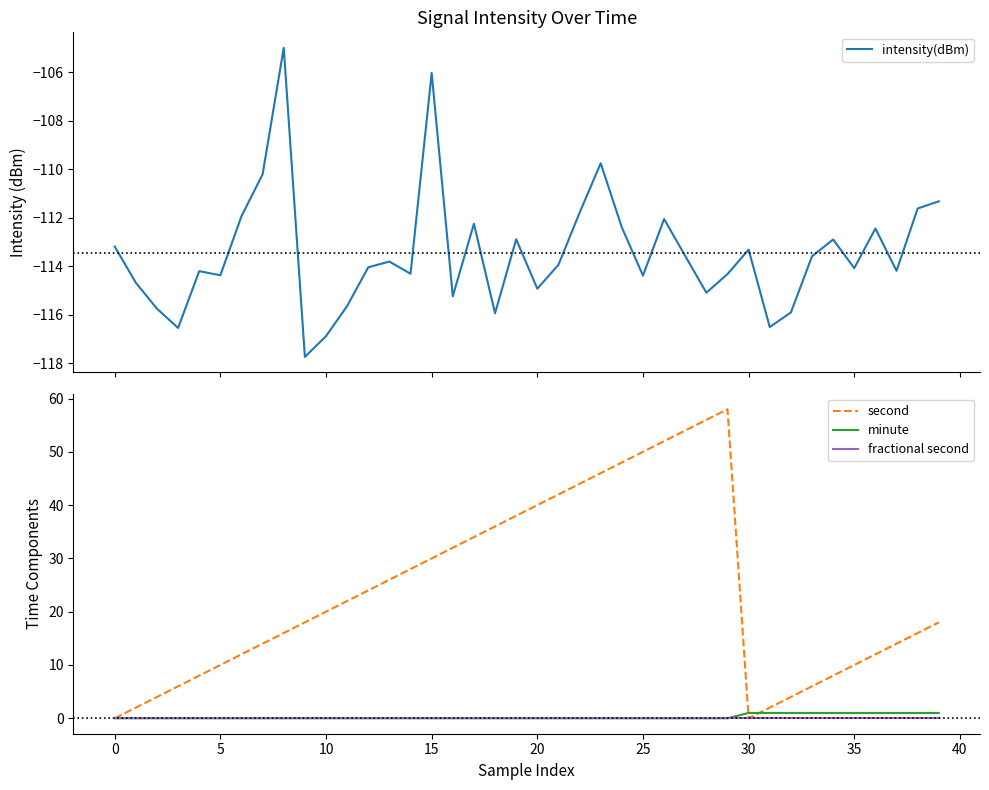

True or false: intensity(dBm) and minute intersect in this chart.

False